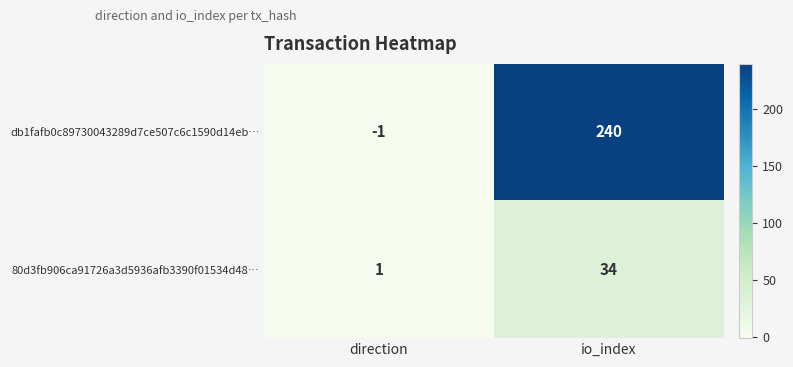

Which series changed the most between direction and io_index?

db1fafb0c89730043289d7ce507c6c1590d14eb…